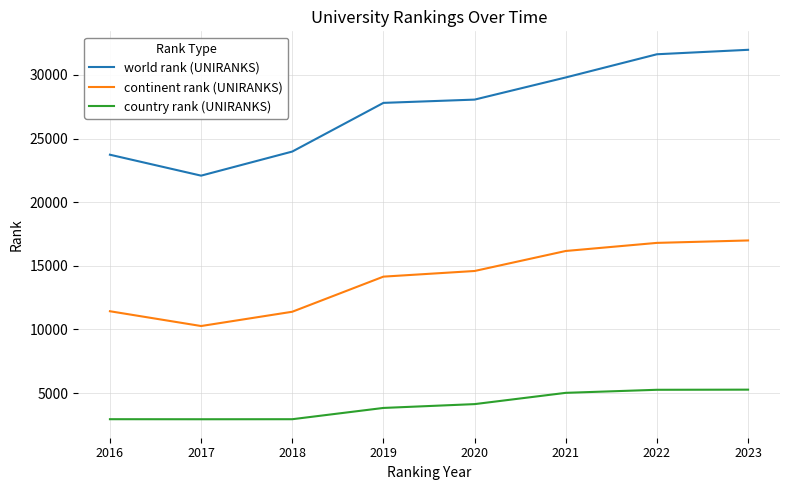

Is the value of world rank (UNIRANKS) at 2019 greater than the value of continent rank (UNIRANKS) at 2021?

Yes